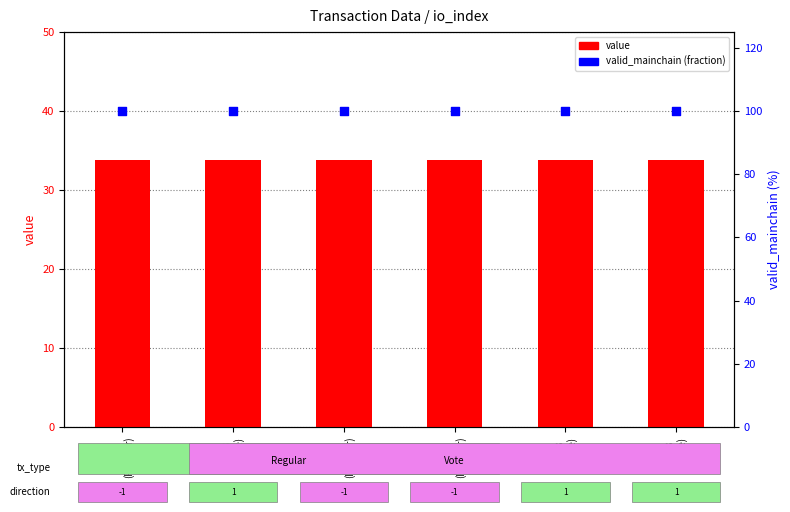

At how many categories does at least one series exceed 63?

6